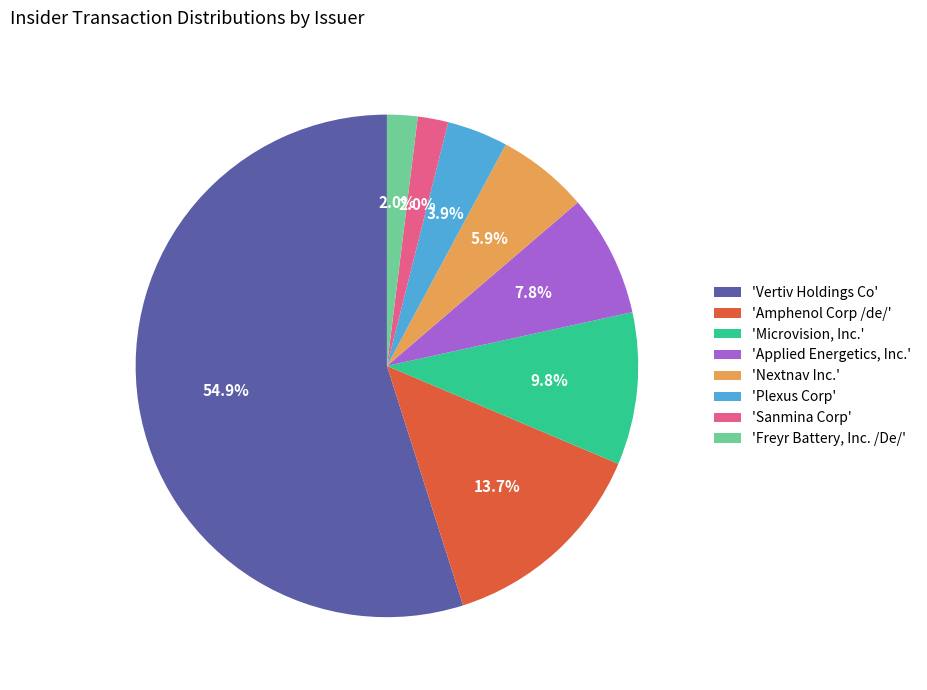

Which has a higher value, 'Microvision, Inc.' or 'Sanmina Corp'?

'Microvision, Inc.'